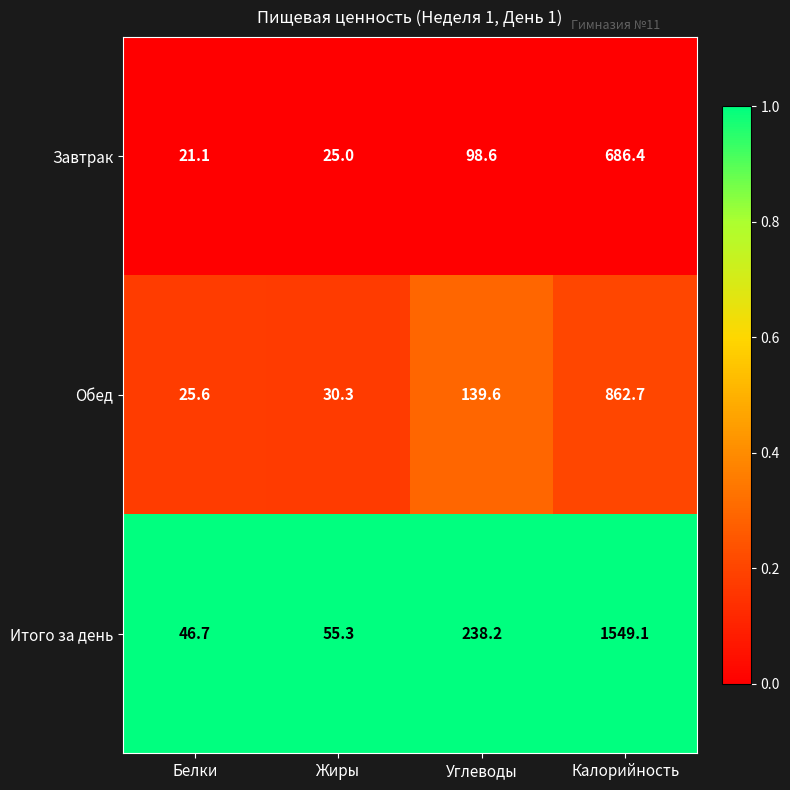

At which category is the sum across all series the highest?

Калорийность